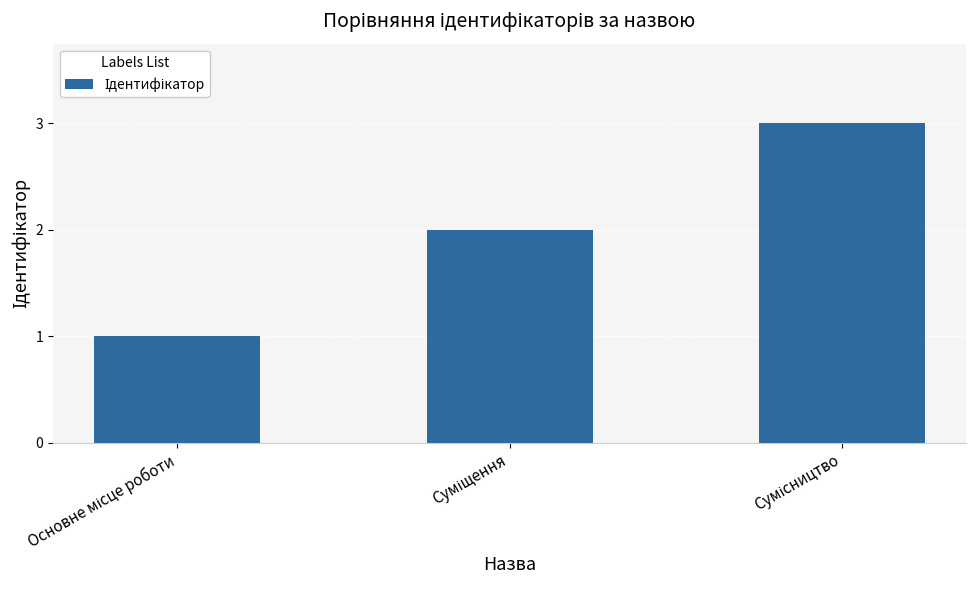

What is the difference between the maximum and minimum values?

2